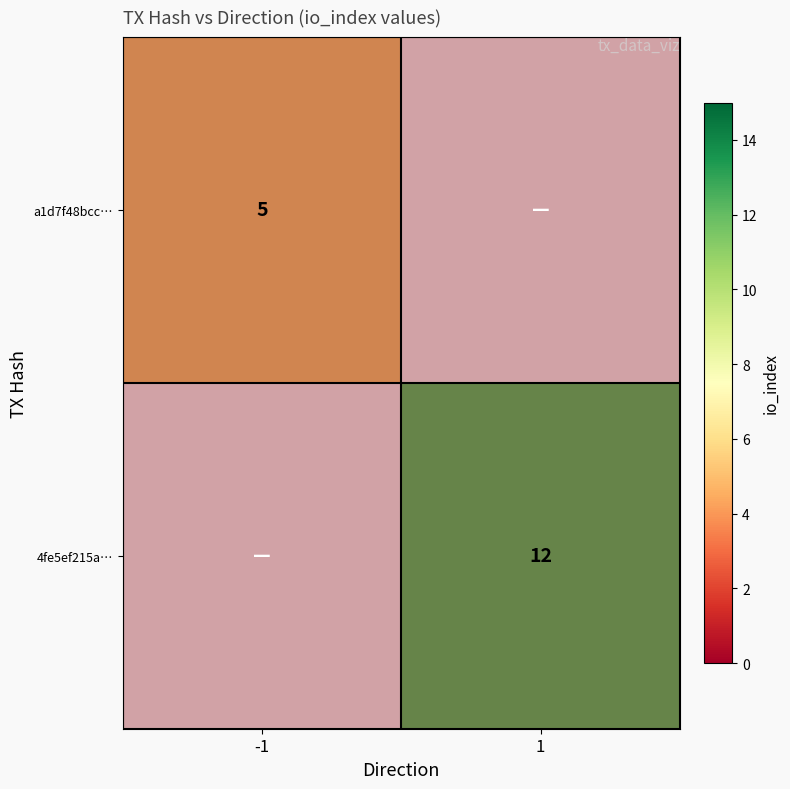

What is the total value across all series at io_index?

17